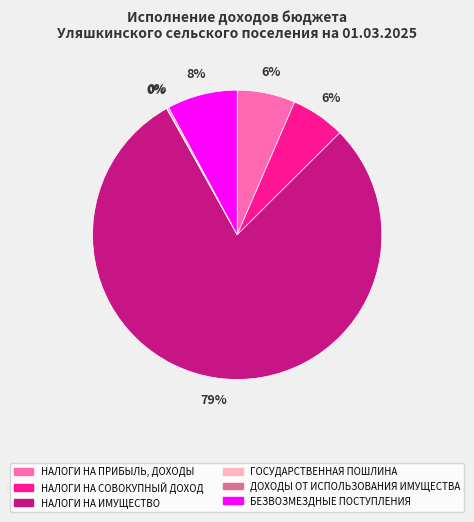

What is the largest slice in the pie chart?

НАЛОГИ НА ИМУЩЕСТВО